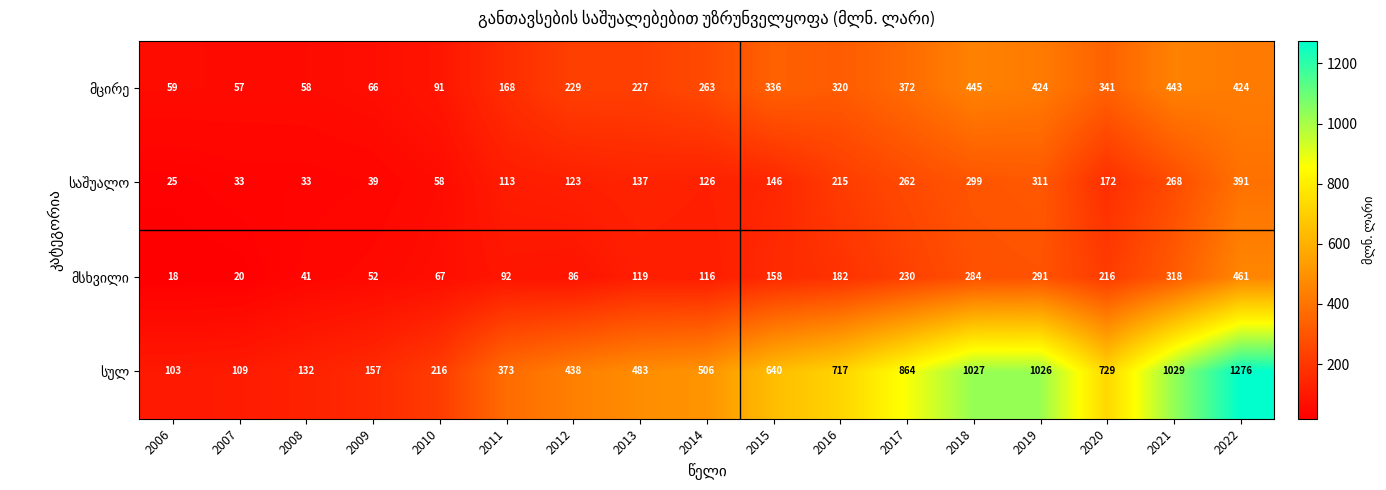

At which category is the sum across all series the highest?

2022